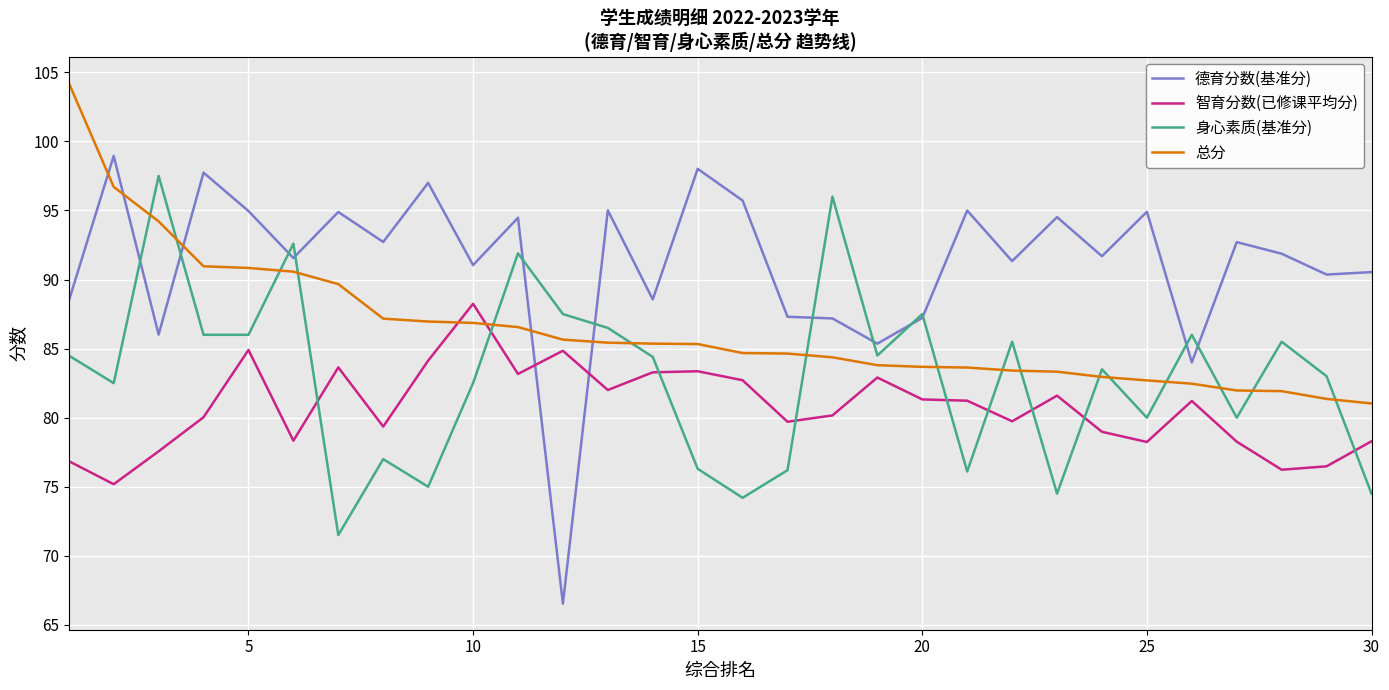

True or false: 德育分数(基准分) and 智育分数(已修课平均分) intersect in this chart.

True